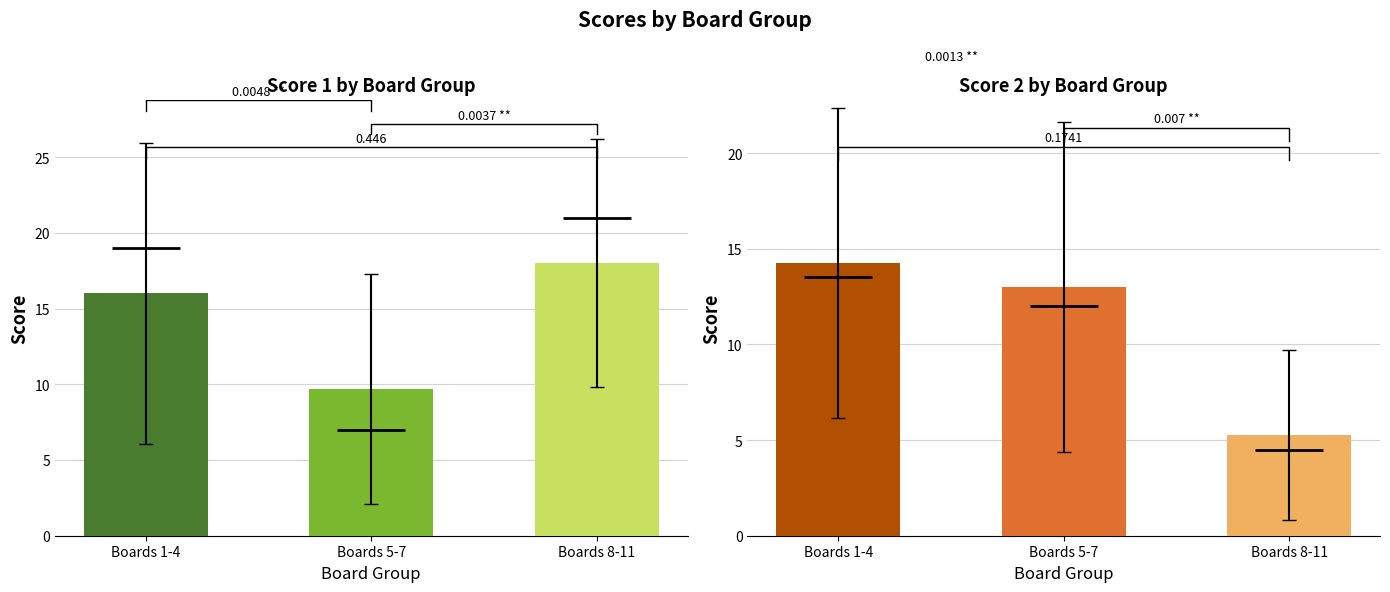

The value of Score 2 at Boards 1-4 is 14.2. True or false?

True